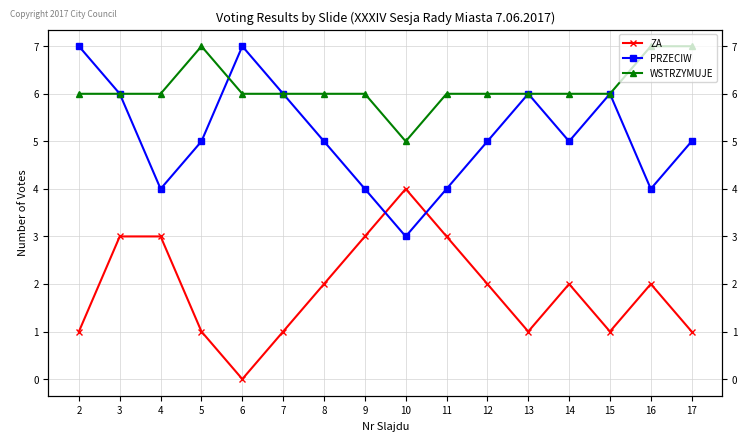

What value does the ZA series have at 15?

1